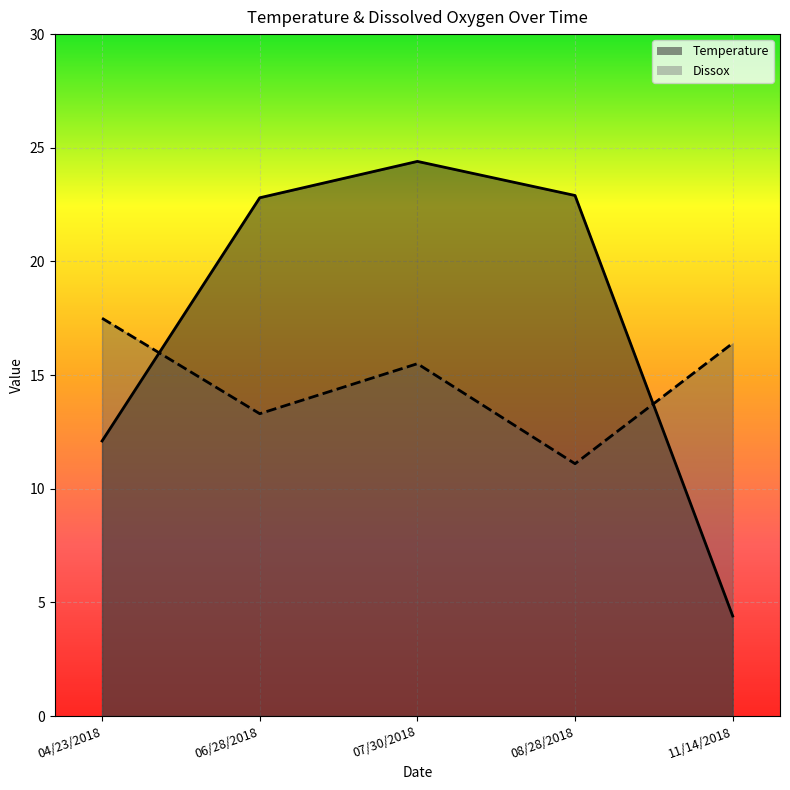

Is it true that Temperature equals 24.4 at 07/30/2018?

True